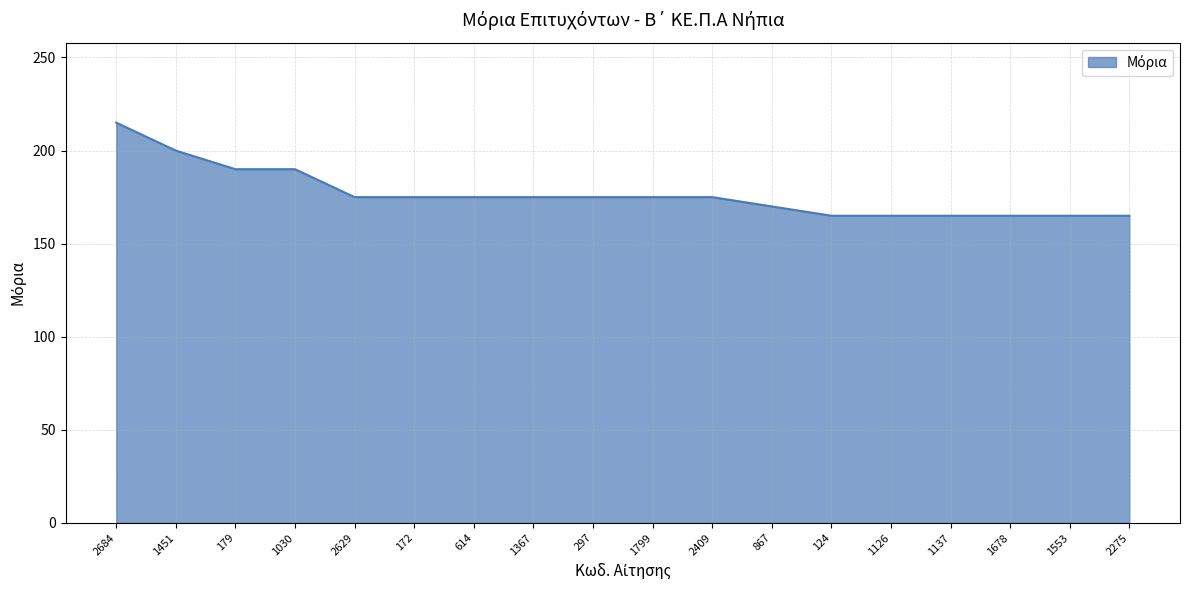

The chart shows a value of 175 at 297. True or false?

True